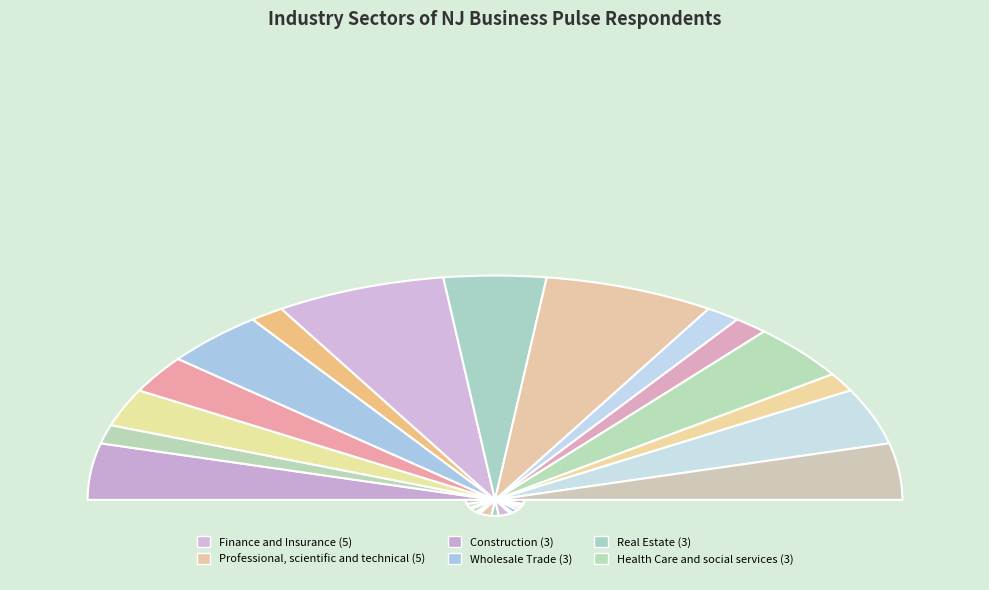

To the nearest percent, what is the difference between the Wholesale Trade and Professional, scientific and technical slice percentages?

5%